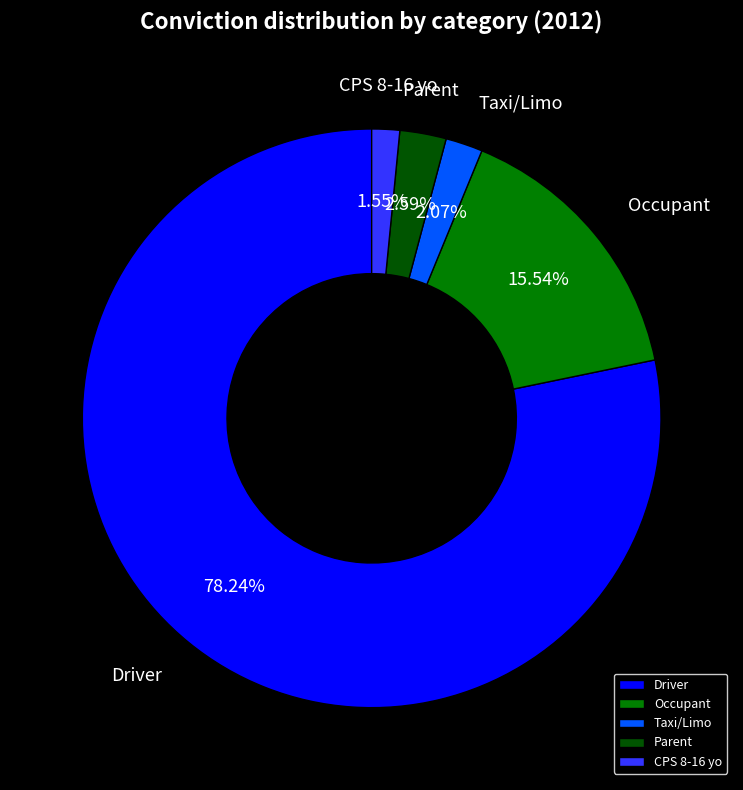

Is the sum of Occupant and CPS 8-16 yo greater than half?

No